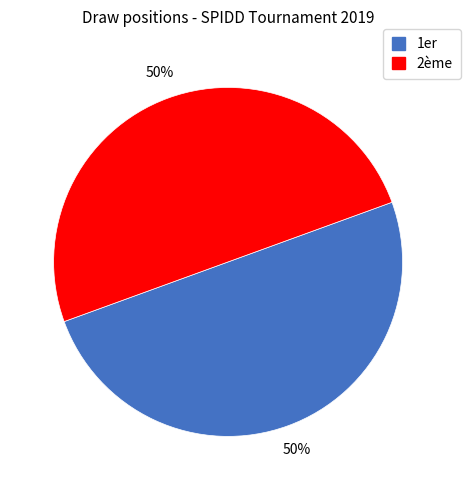

How many segments does this pie chart have?

2